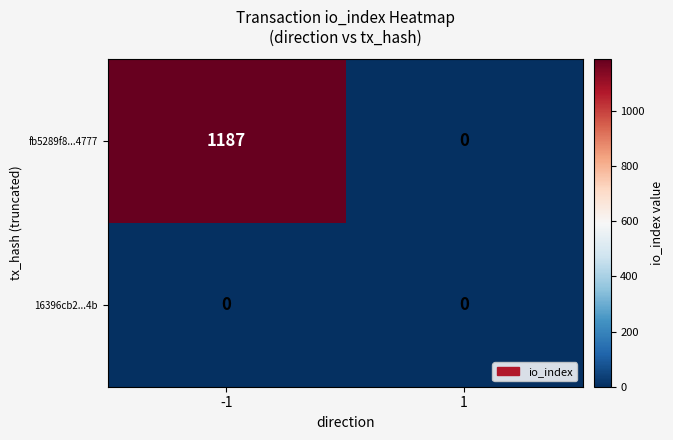

Is it true that fb5289f8...4777 equals 297 at -1?

False